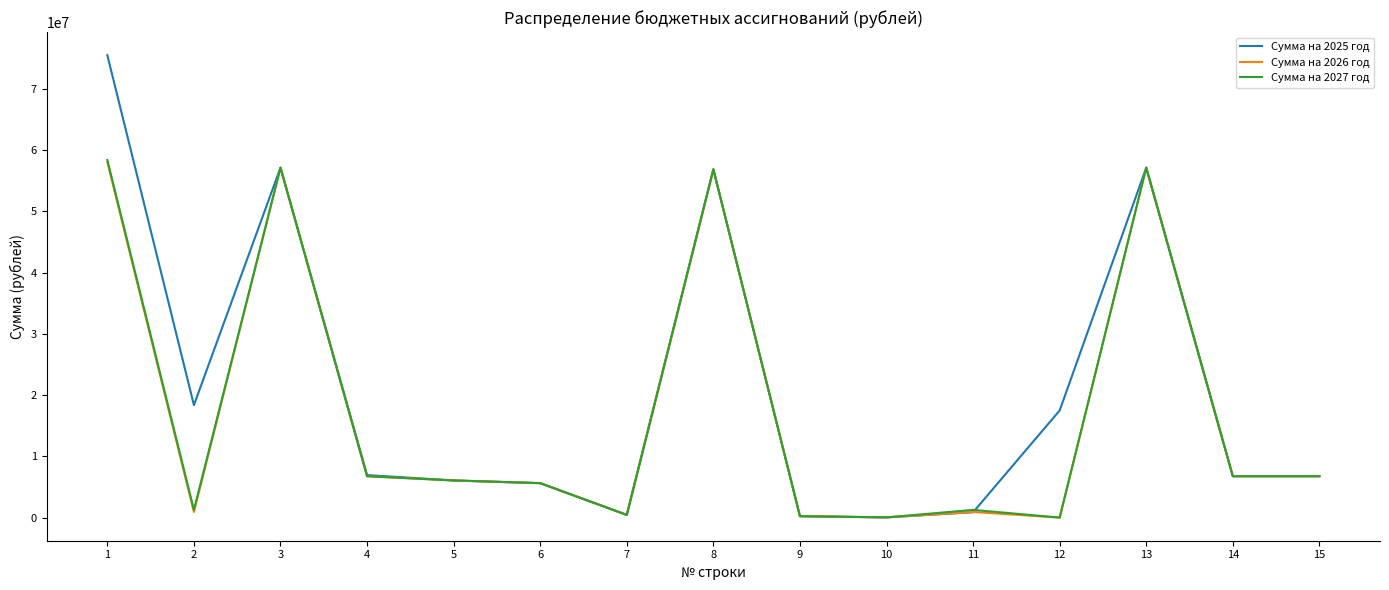

At which category is the sum across all series the highest?

1